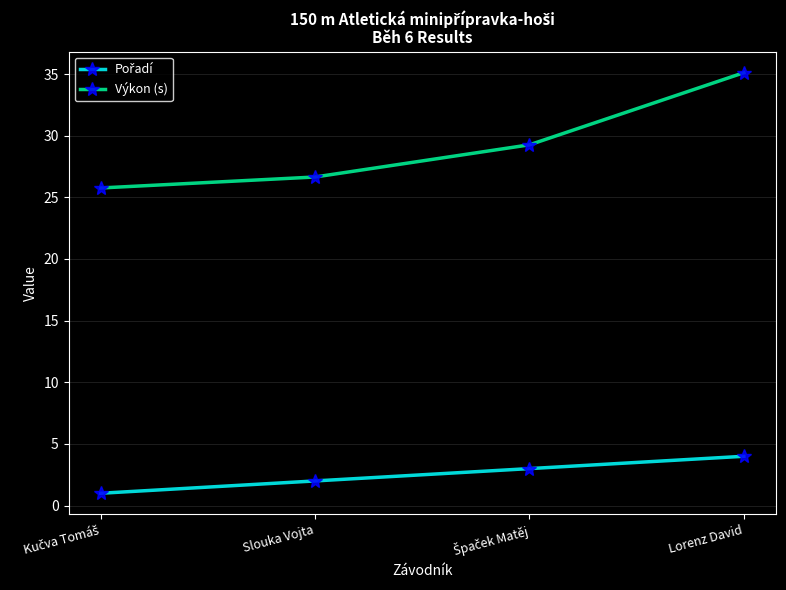

What is the difference between the second highest and second lowest values in the Výkon (s) series?

2.6